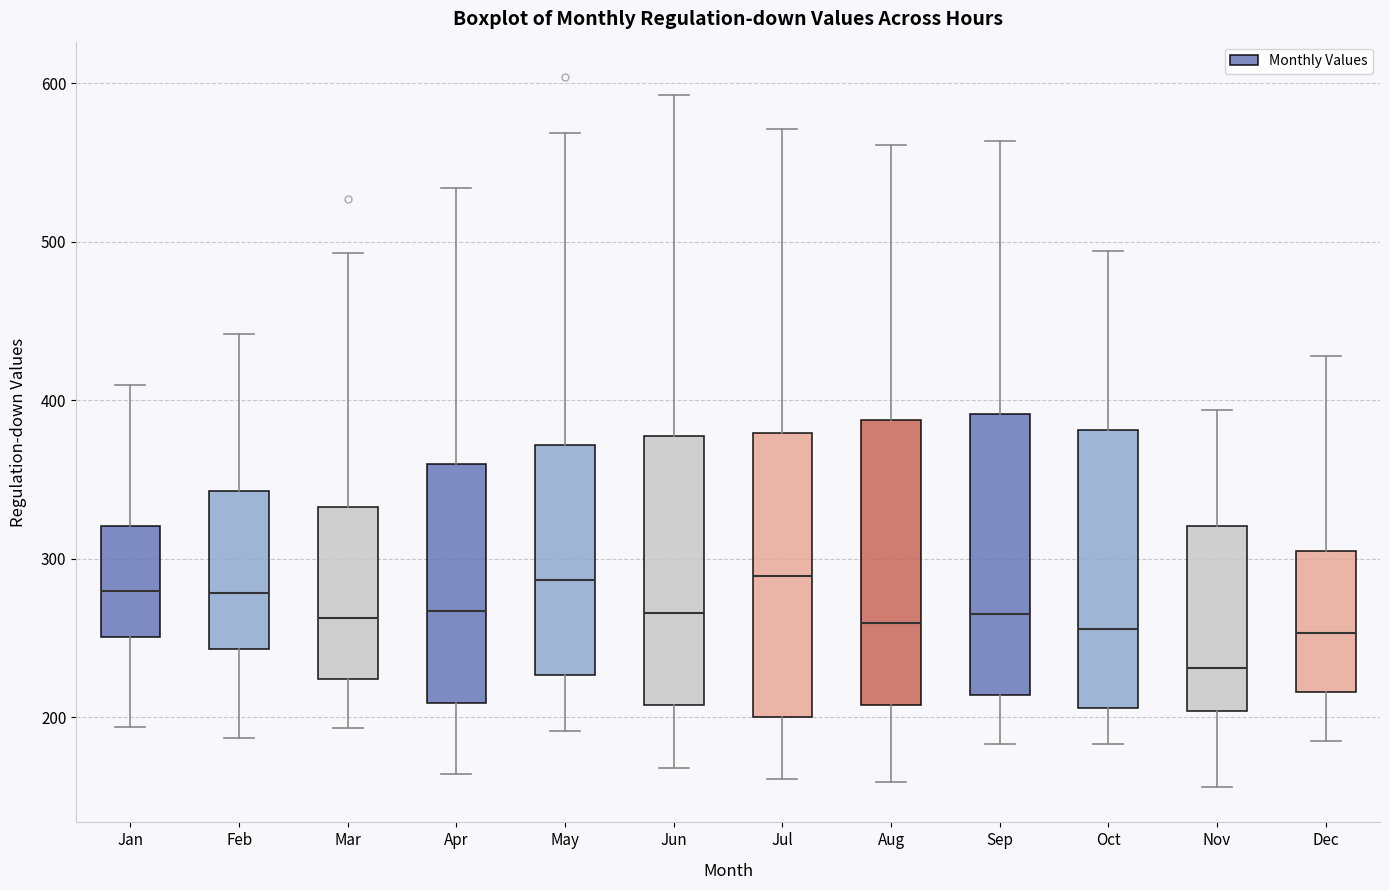

Reading left to right, read every box against the y-axis: the position of its median line, the range the box covers, and the ends of its whiskers. The values are not printed on the chart, so give them approximately, as read against the axis.

Jan: median 280, box 250 to 320, whiskers 190 to 410
Feb: median 280, box 240 to 340, whiskers 190 to 440
Mar: median 260, box 220 to 330, whiskers 190 to 490
Apr: median 270, box 210 to 360, whiskers 160 to 530
May: median 290, box 230 to 370, whiskers 190 to 570
Jun: median 270, box 210 to 380, whiskers 170 to 590
Jul: median 290, box 200 to 380, whiskers 160 to 570
Aug: median 260, box 210 to 390, whiskers 160 to 560
Sep: median 270, box 210 to 390, whiskers 180 to 560
Oct: median 260, box 210 to 380, whiskers 180 to 490
Nov: median 230, box 200 to 320, whiskers 160 to 390
Dec: median 250, box 220 to 310, whiskers 190 to 430